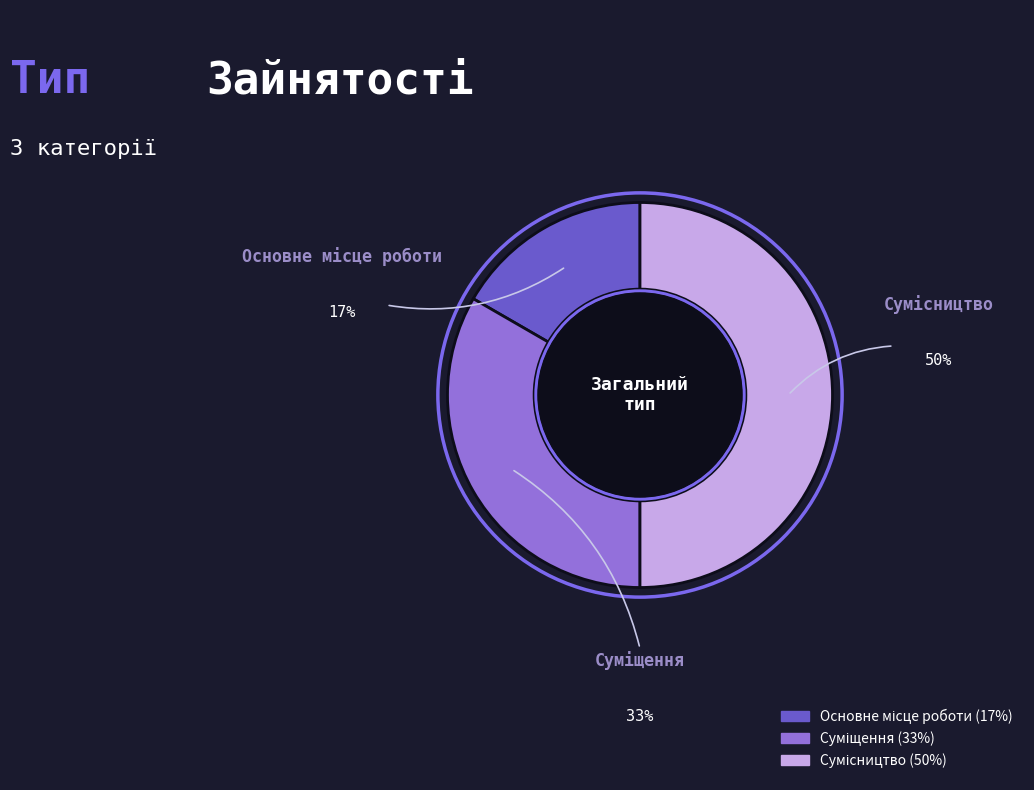

How many slices are in this pie chart?

3